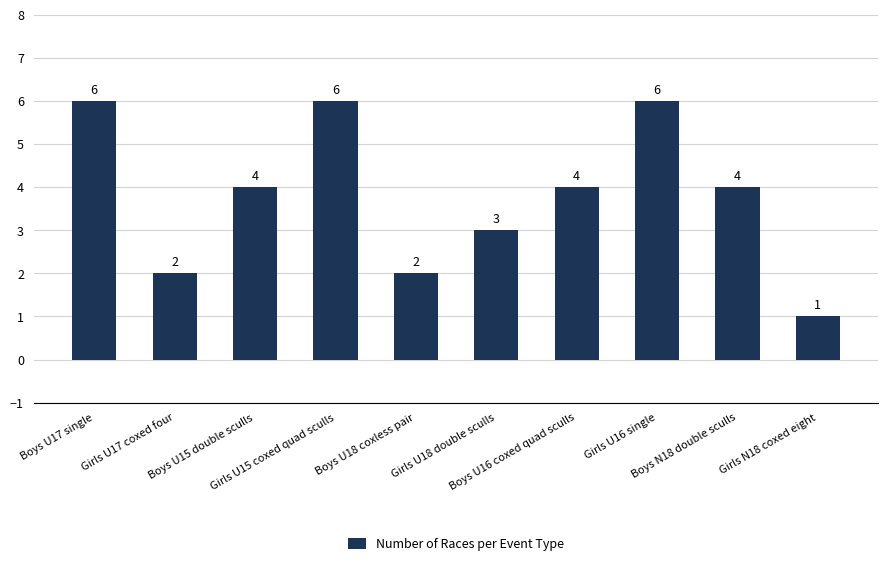

What is the label of the 10th bar from the right?

Boys U17 single